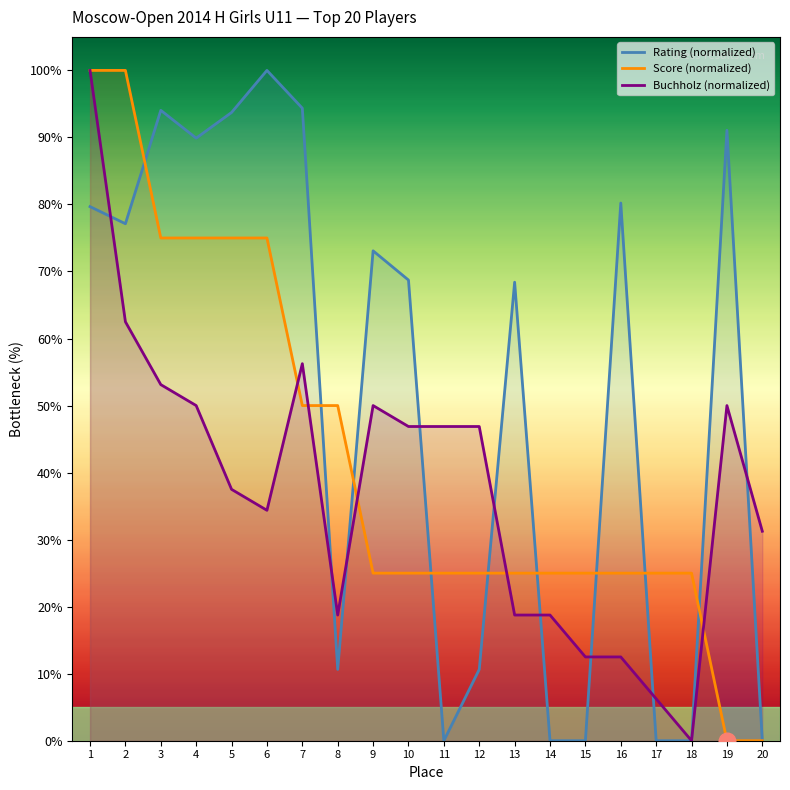

Does the chart display data point markers on the line(s)?

No